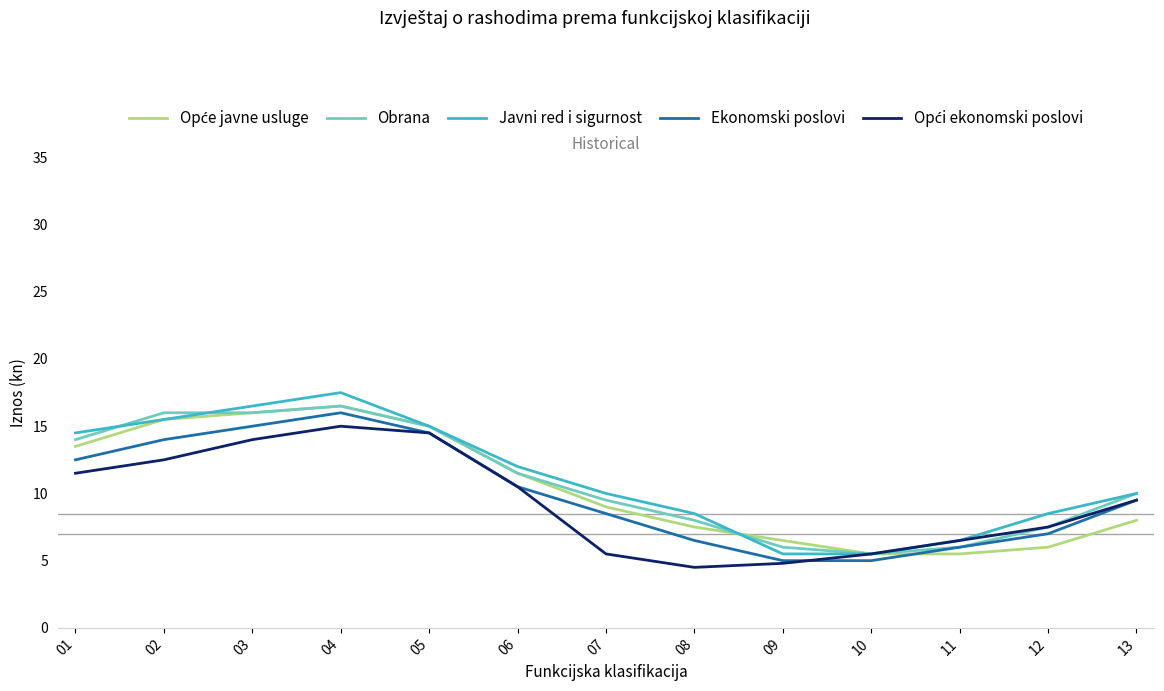

Between 07 and 08, which series saw the biggest shift?

Ekonomski poslovi